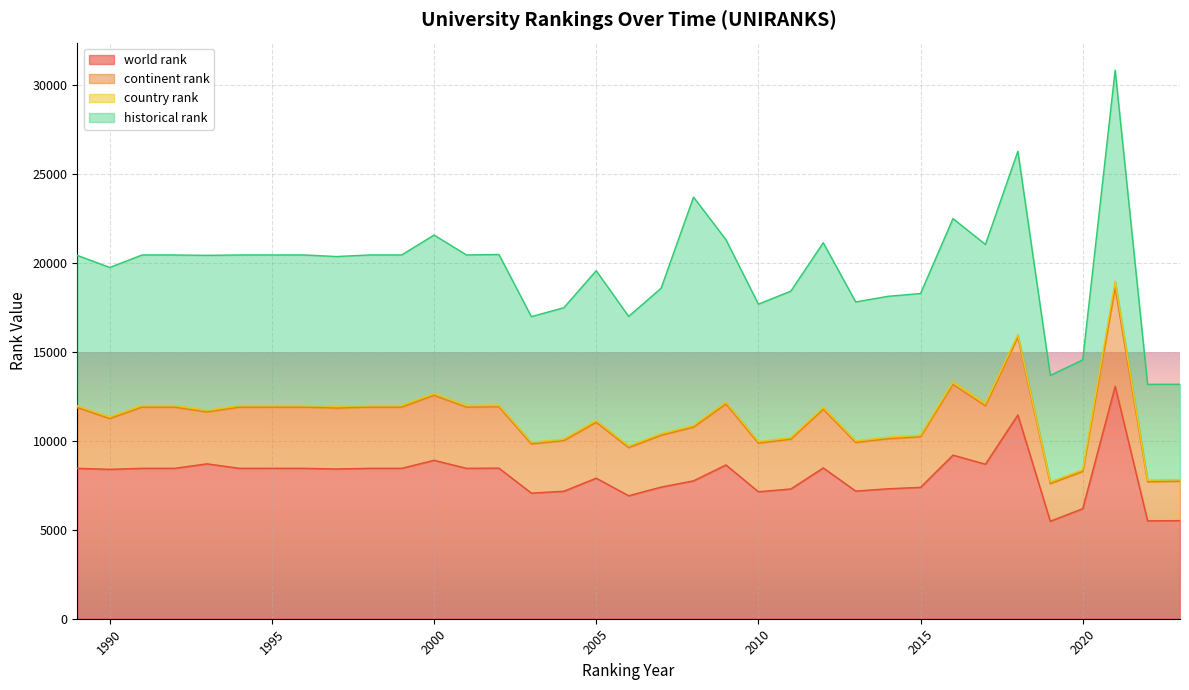

How many data points in world rank are above 8462?

9